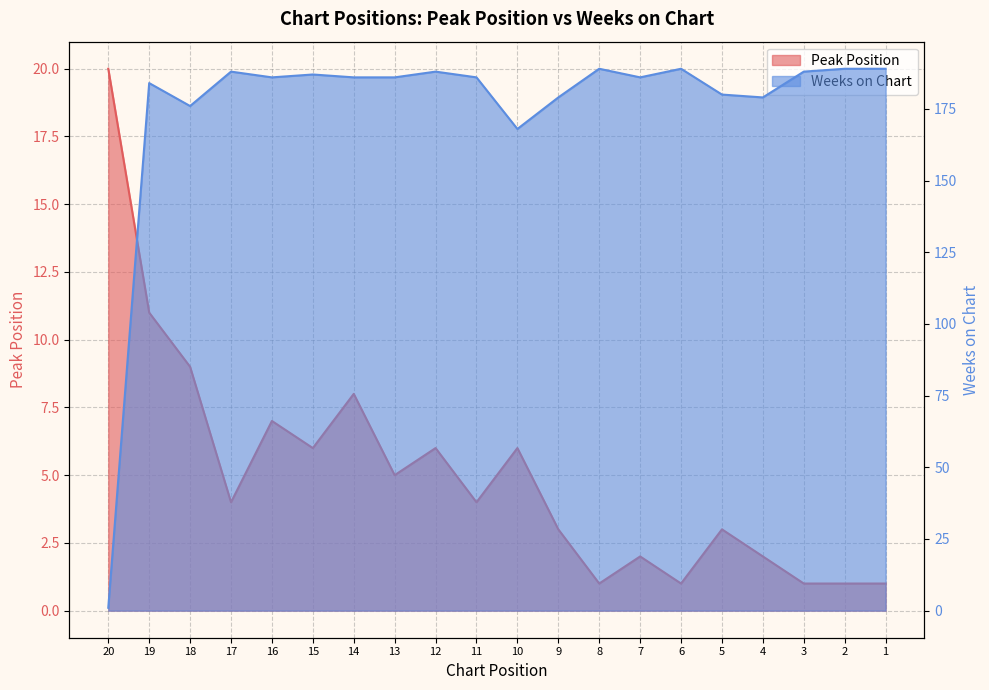

Which series has the widest spread of values?

Weeks on Chart